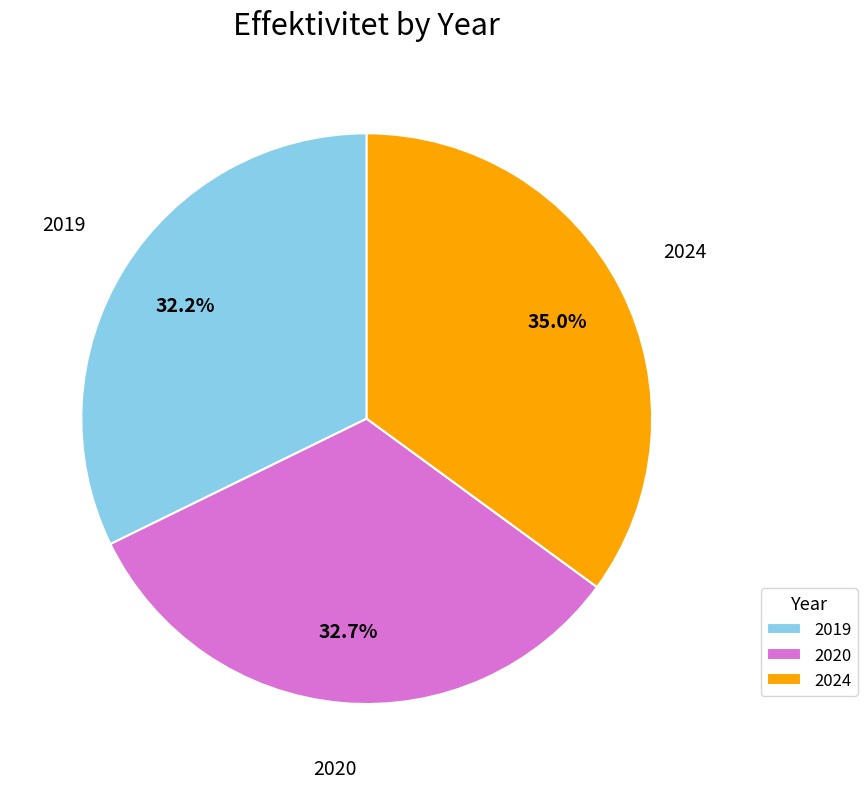

Which slice is the largest?

2024